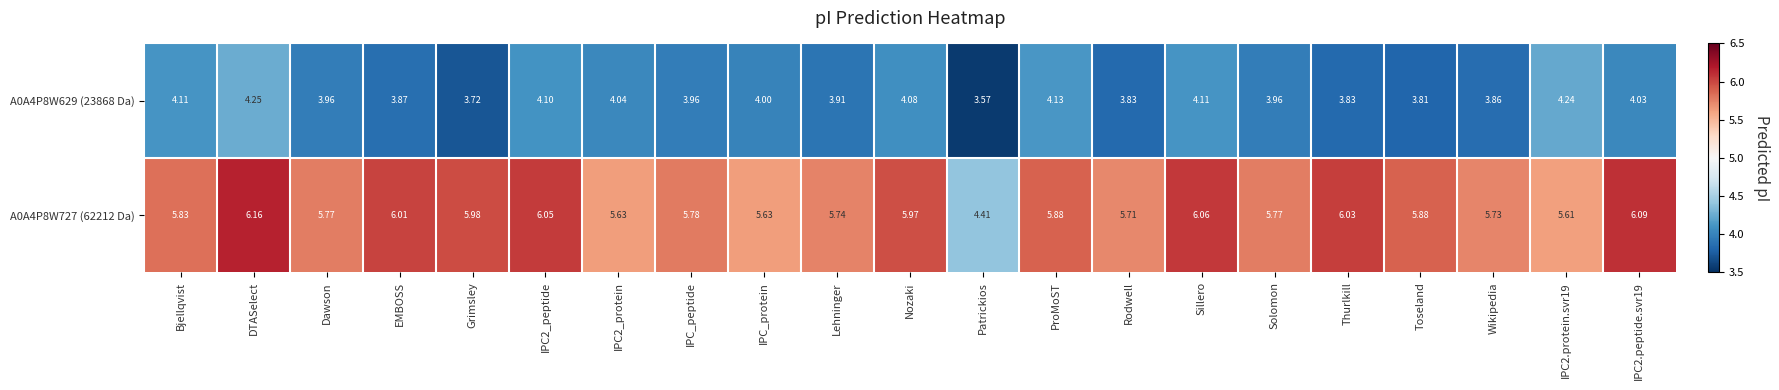

Which series has the widest spread of values?

A0A4P8W727 (62212 Da)